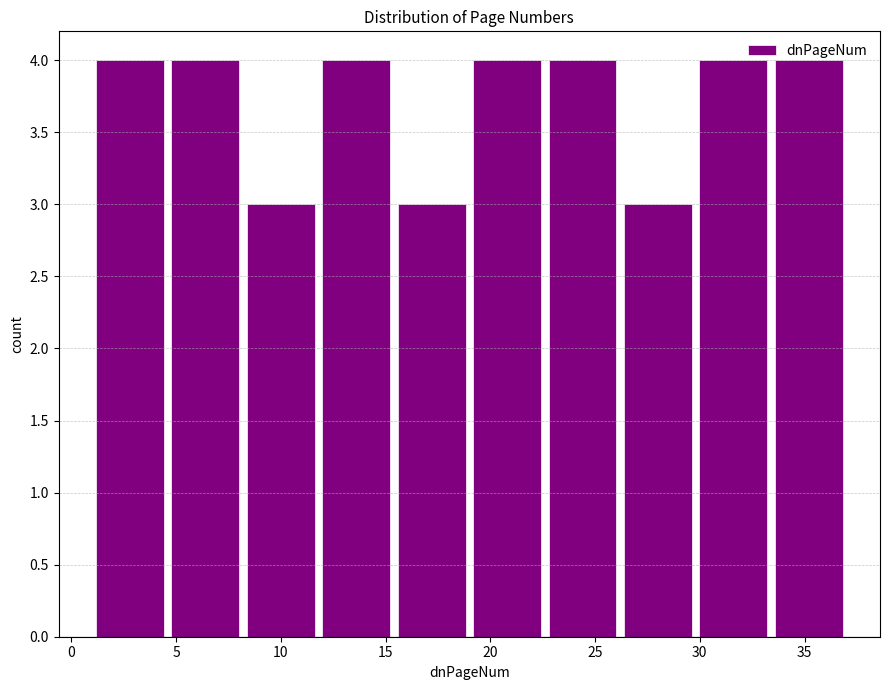

Reading left to right, transcribe this chart: for each bar, give the range it covers on the x-axis and its height. Neither the bar edges nor the heights are printed on the chart, so give them approximately, as read against the axes.

1.0 to 4.6: 4
4.6 to 8.2: 4
8.2 to 11.8: 3
11.8 to 15.4: 4
15.4 to 19.0: 3
19.0 to 22.6: 4
22.6 to 26.2: 4
26.2 to 29.8: 3
29.8 to 33.4: 4
33.4 to 37.0: 4